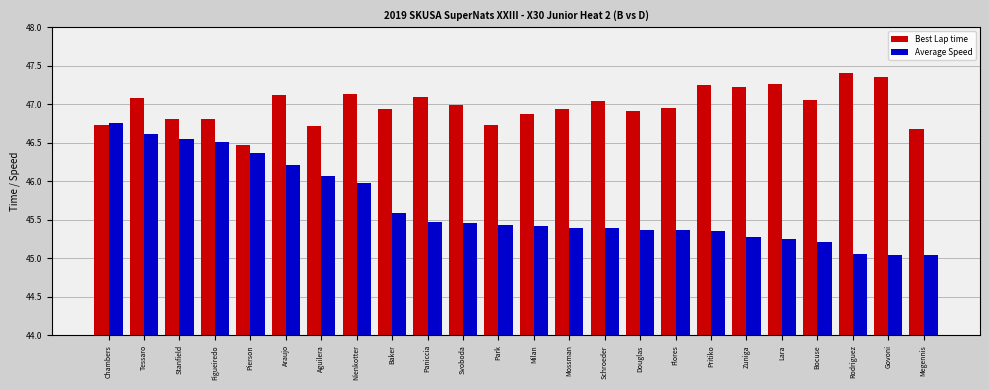

At Govoni, list the series in order from smallest to largest.

Average Speed, Best Lap time